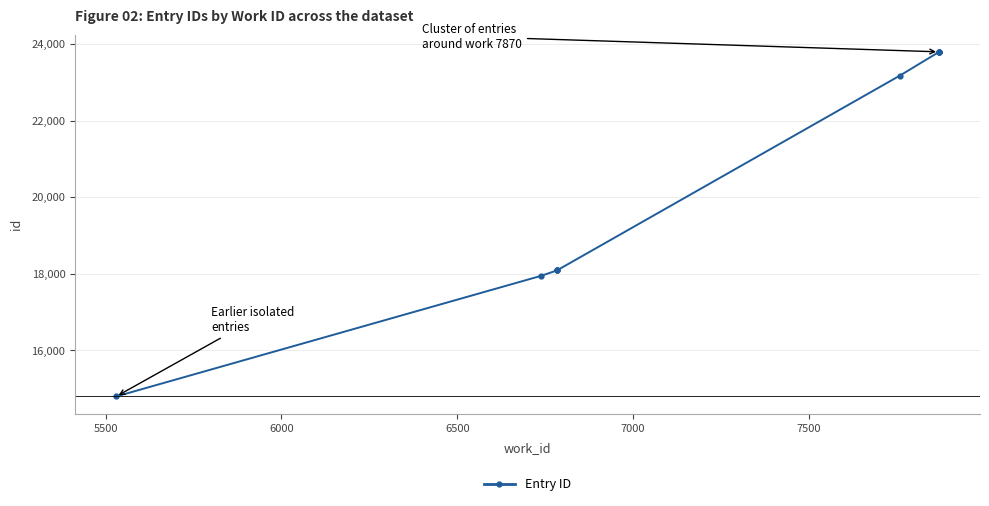

Reading left to right, transcribe all the data shown in this chart.

14794	17942	18089	18091	18092	23172	23788	23789	23792	23793